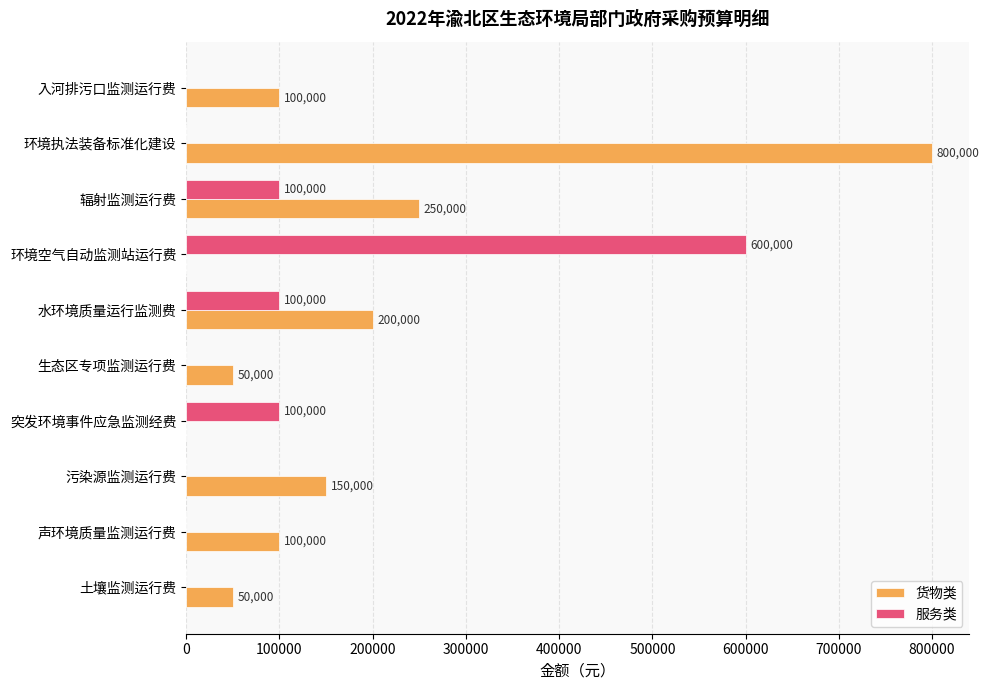

What is the maximum value shown in the chart?

800000